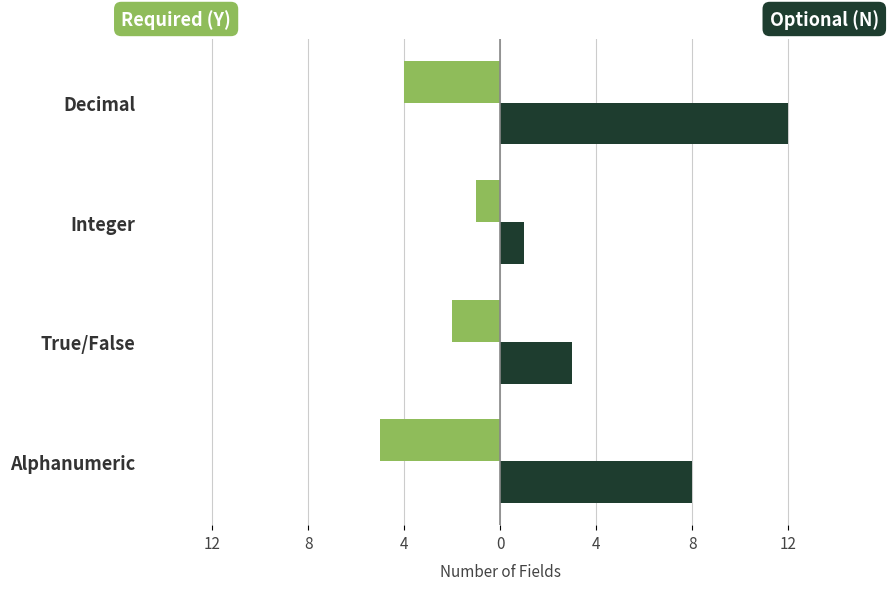

The Required (Y) series shows -8 at Alphanumeric. True or false?

False